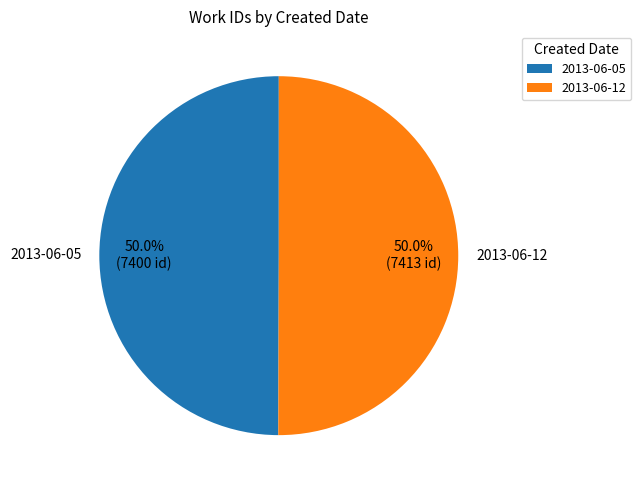

How many slices are in this pie chart?

2